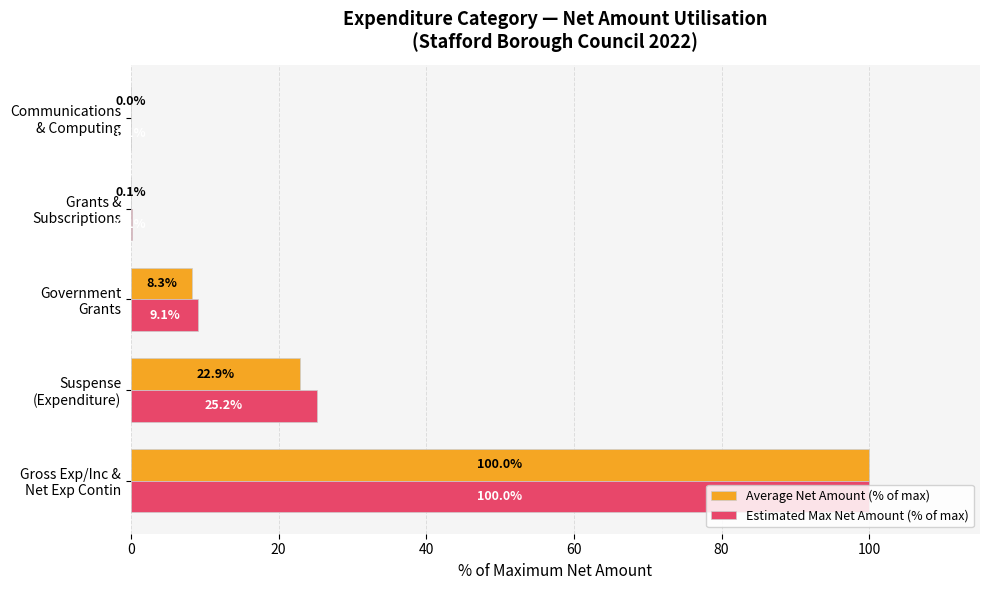

What is the average value of the Estimated Max Net Amount (% of max) series?

26.9